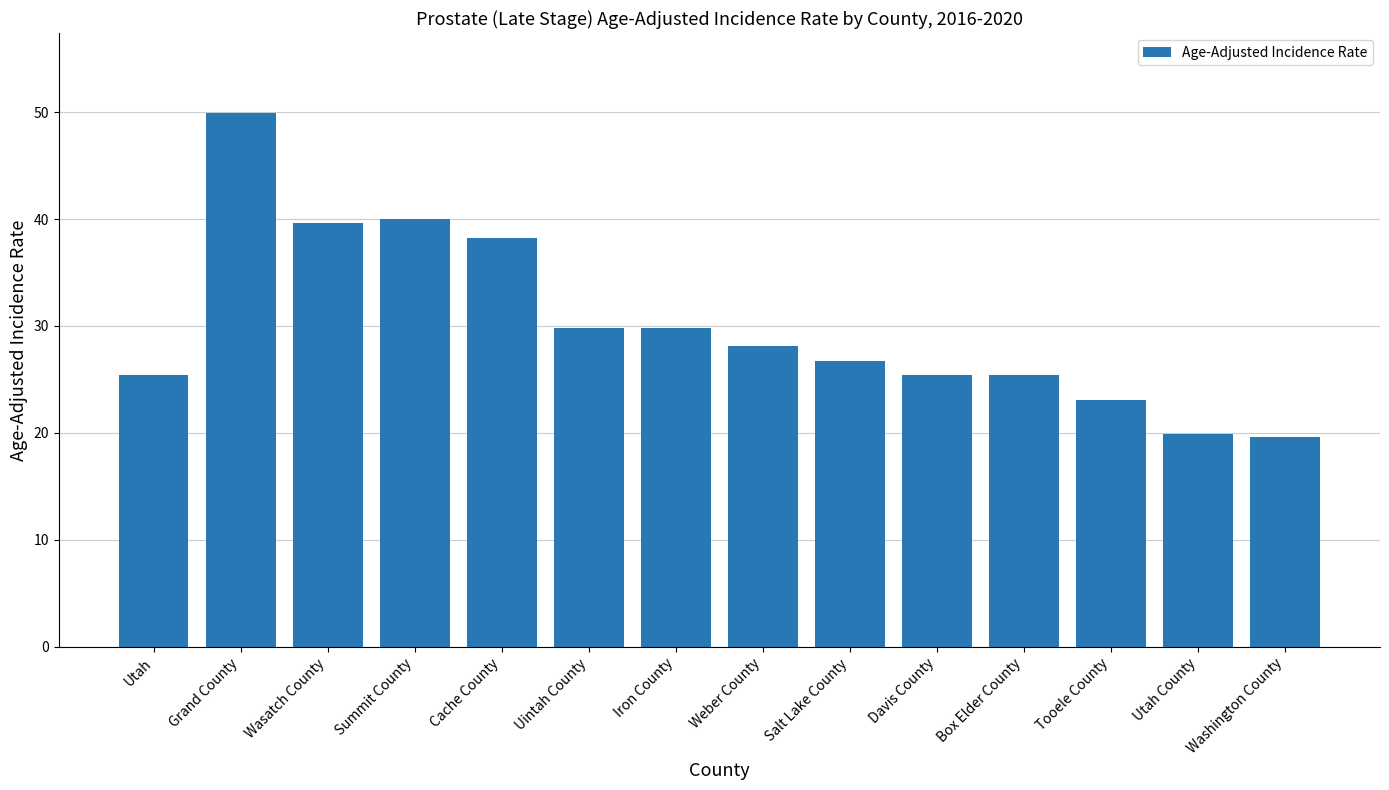

Which category has the highest value across all series?

Grand County